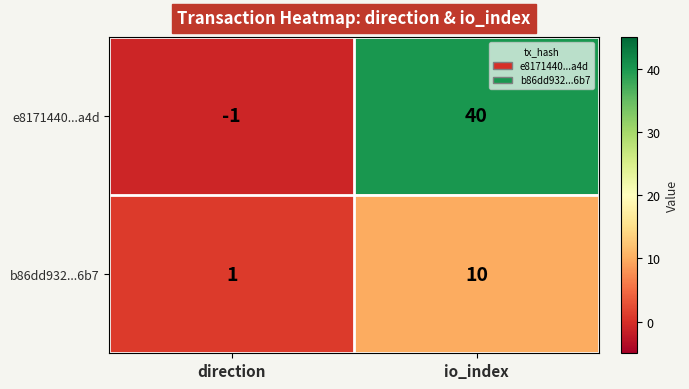

At which label does b86dd932...6b7 reach its minimum?

direction